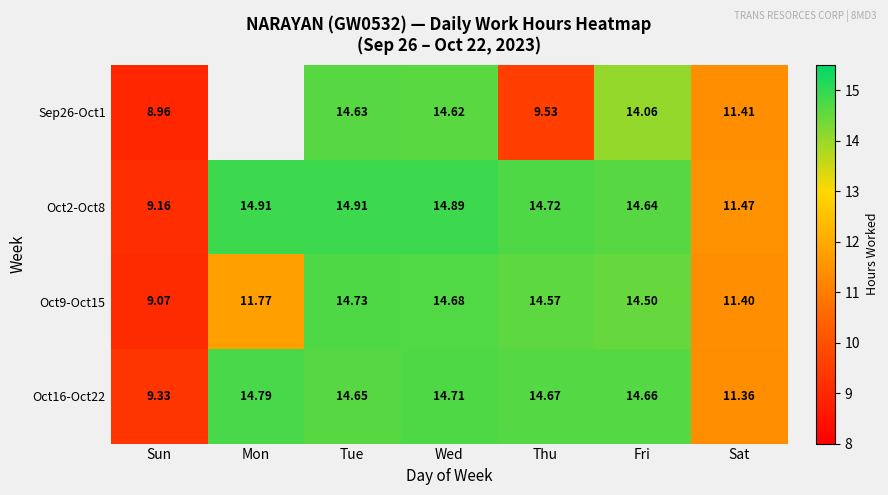

List the labels in order of Oct16-Oct22 value, largest first.

Mon, Wed, Thu, Fri, Tue, Sat, Sun